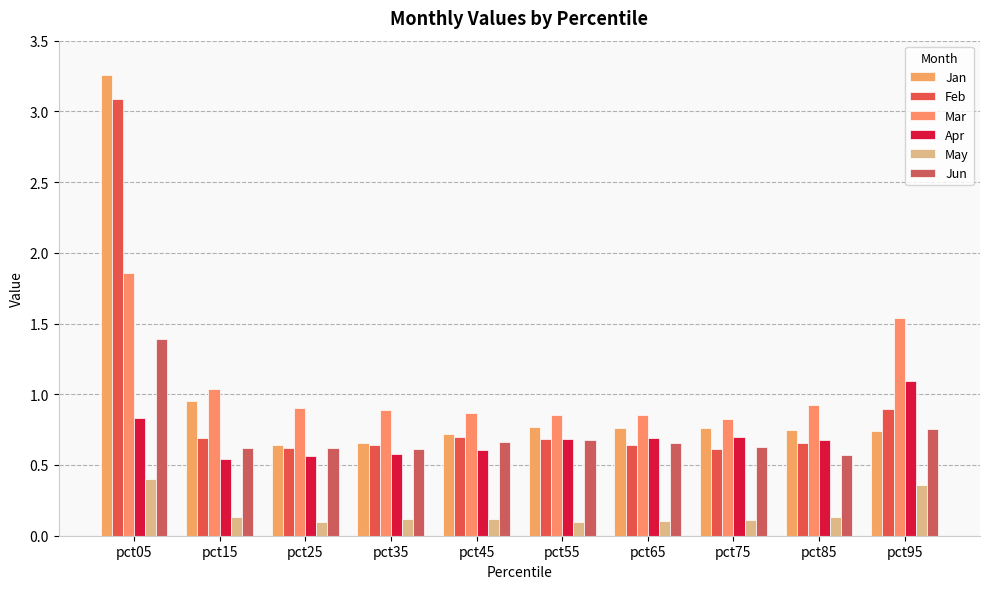

Are the bars grouped side by side (vs. stacked)?

Yes